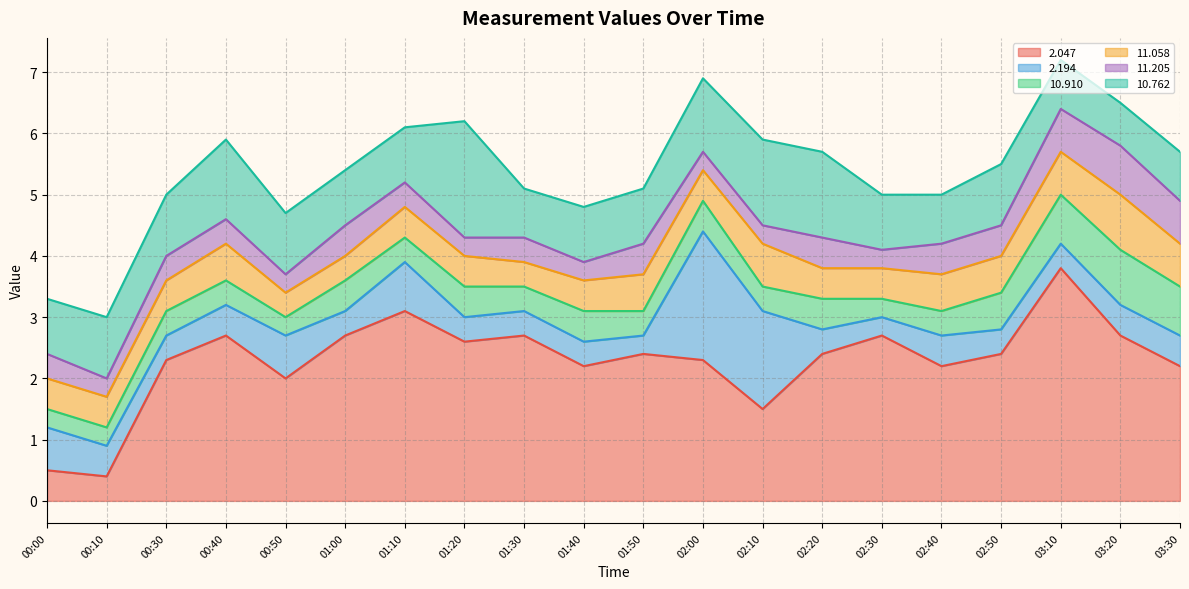

What is the difference between the maximum and minimum values in the 10.910 series?

0.6